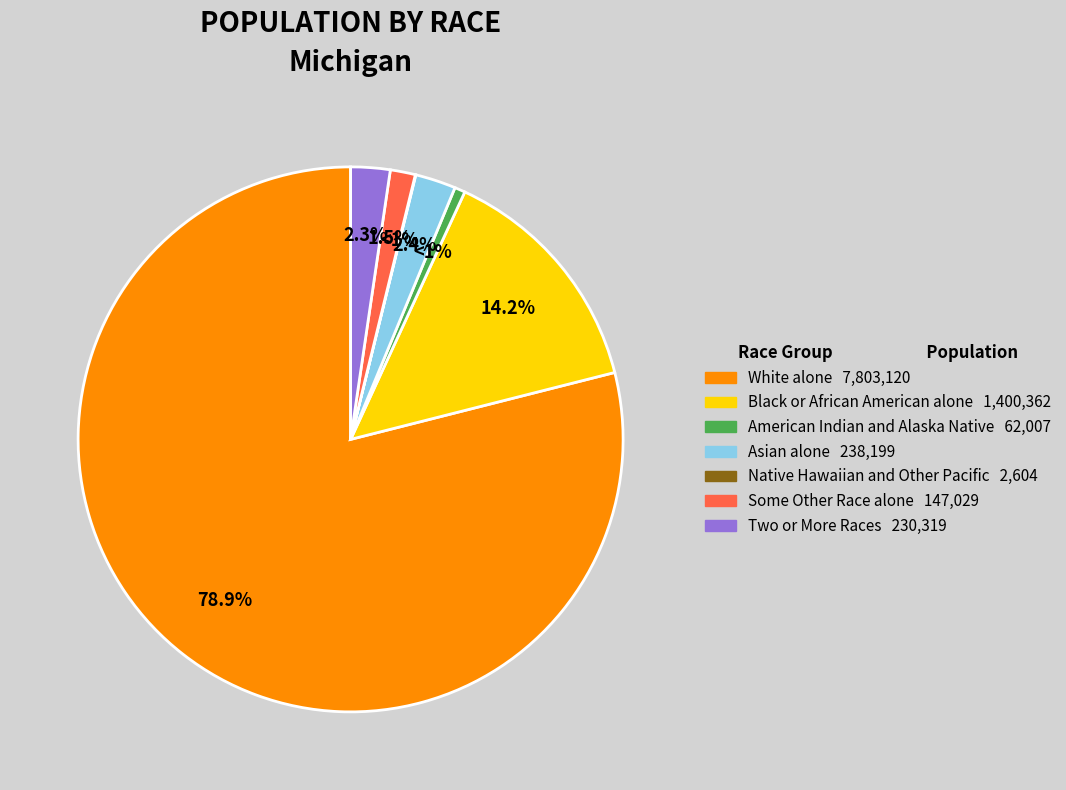

The Black or African American alone slice represents 1% of the pie. True or false?

False